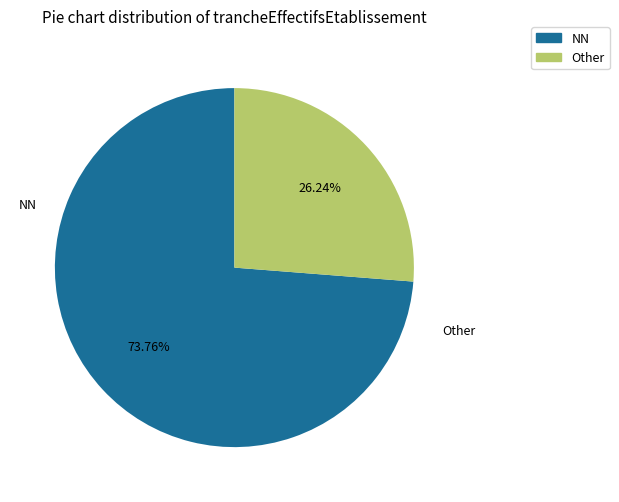

Is there any slice that represents more than half of the pie?

Yes